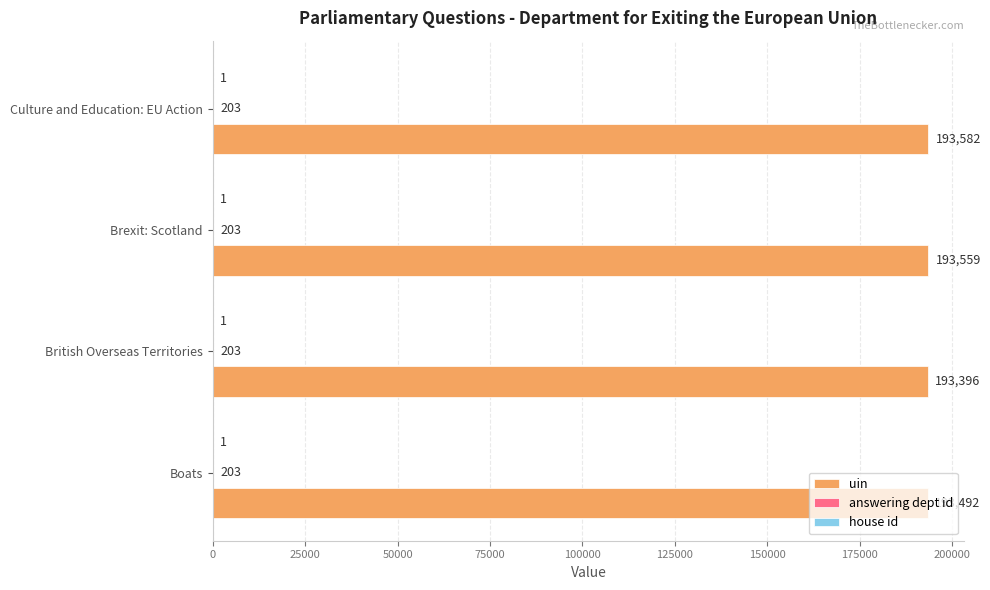

Which category has the highest value across all series?

Culture and Education: EU Action